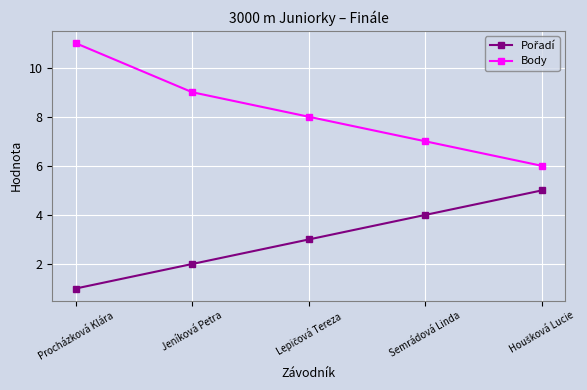

What is the difference between the highest and lowest values at Jeníková Petra?

7